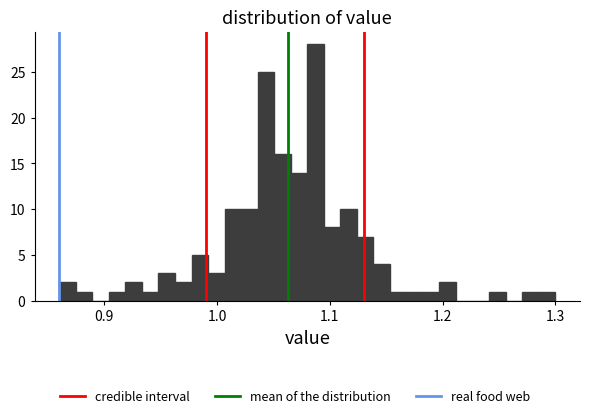

Read against the x-axis, roughly where is the centre of the tallest bar?

1.09